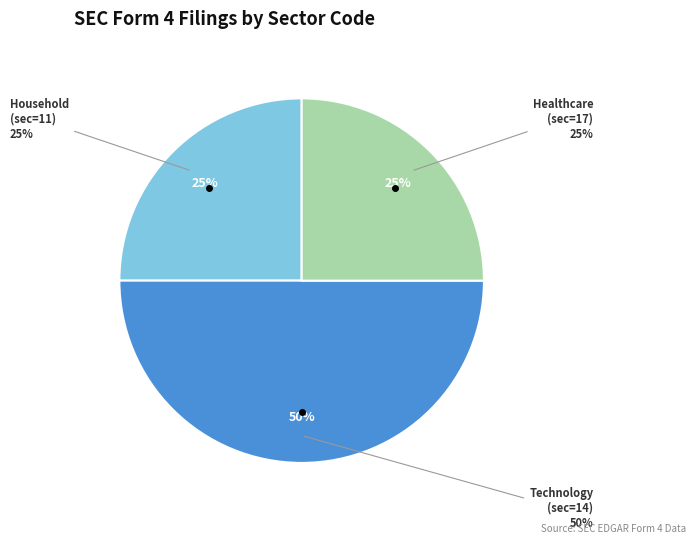

What is the largest slice in the pie chart?

sec=14